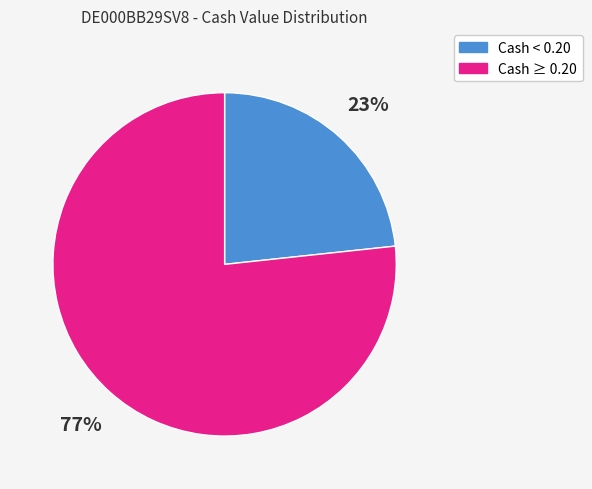

Is there a majority slice in this chart?

Yes